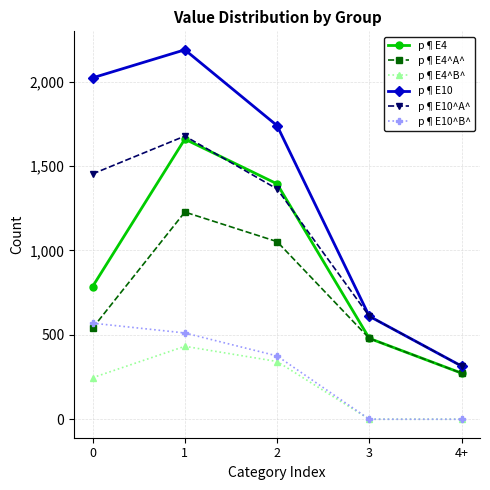

The value of p¶E10^B^ at 4+ is 209. True or false?

False